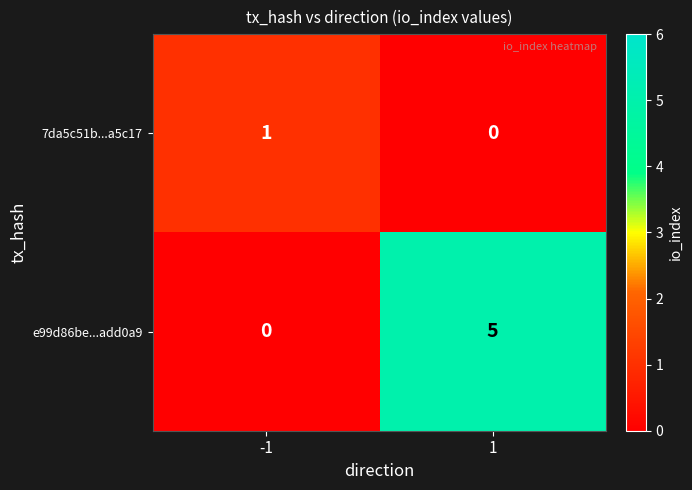

Rank the series by their maximum value, from highest to lowest.

e99d86be...add0a9, 7da5c51b...a5c17